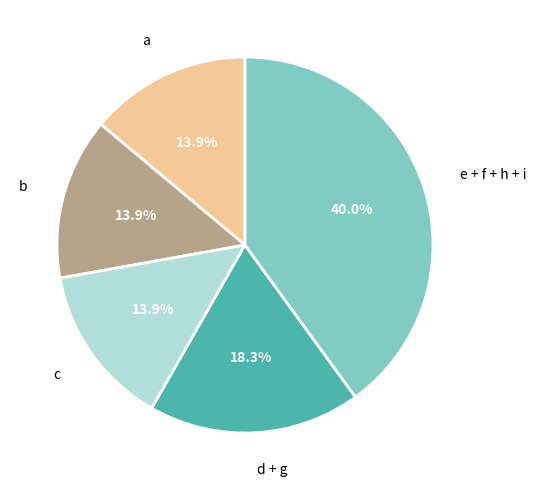

Which category has the biggest portion of the pie?

e + f + h + i